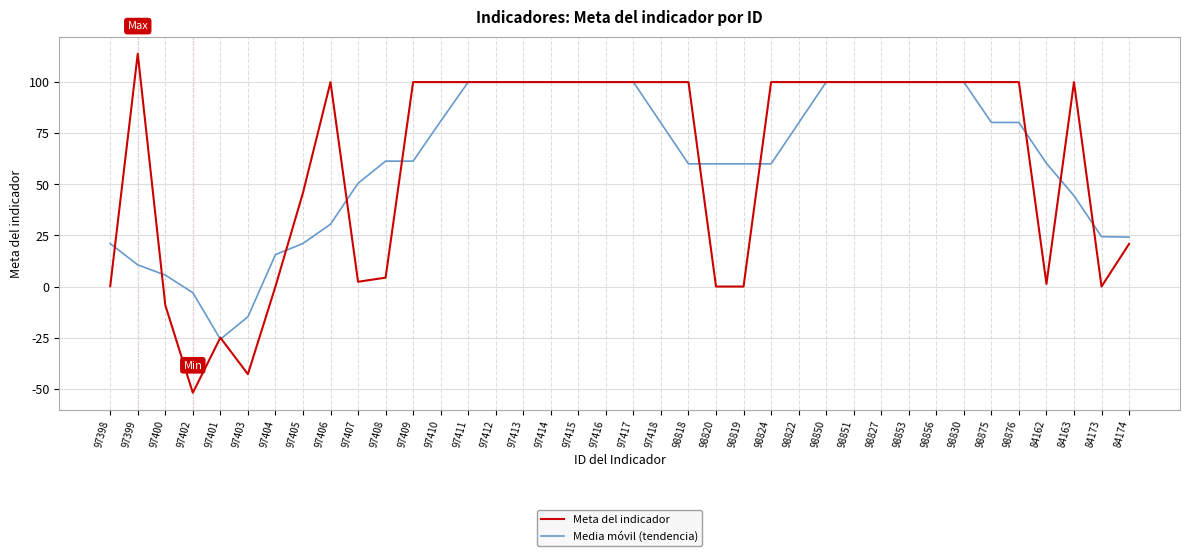

The Media móvil (tendencia) series shows 100.0 at 98856. True or false?

True